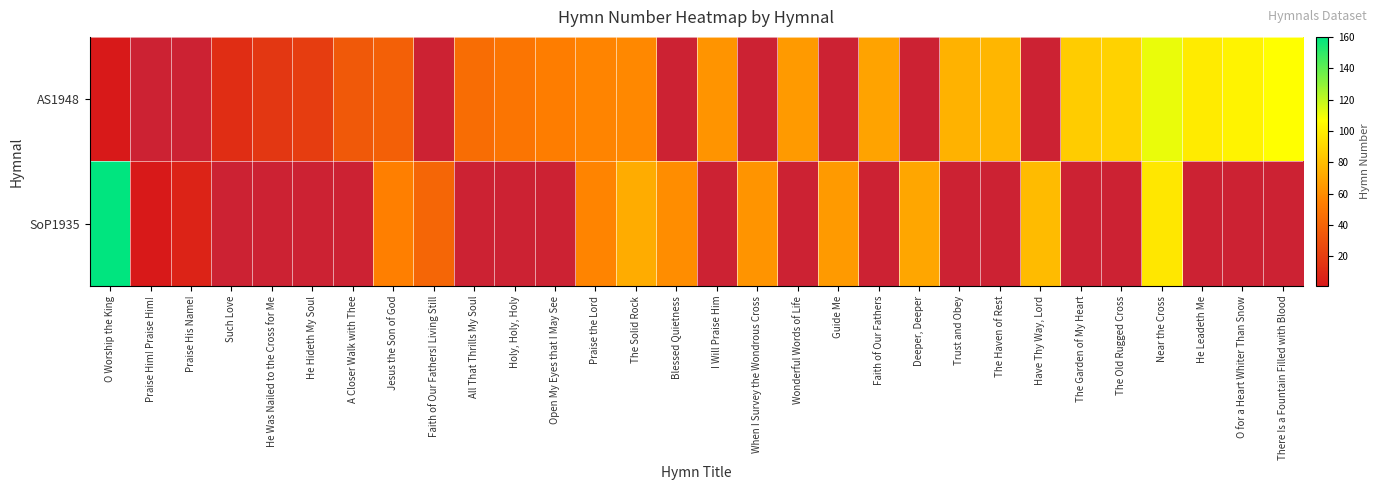

What is the highest value of the SoP1935 series?

160.0